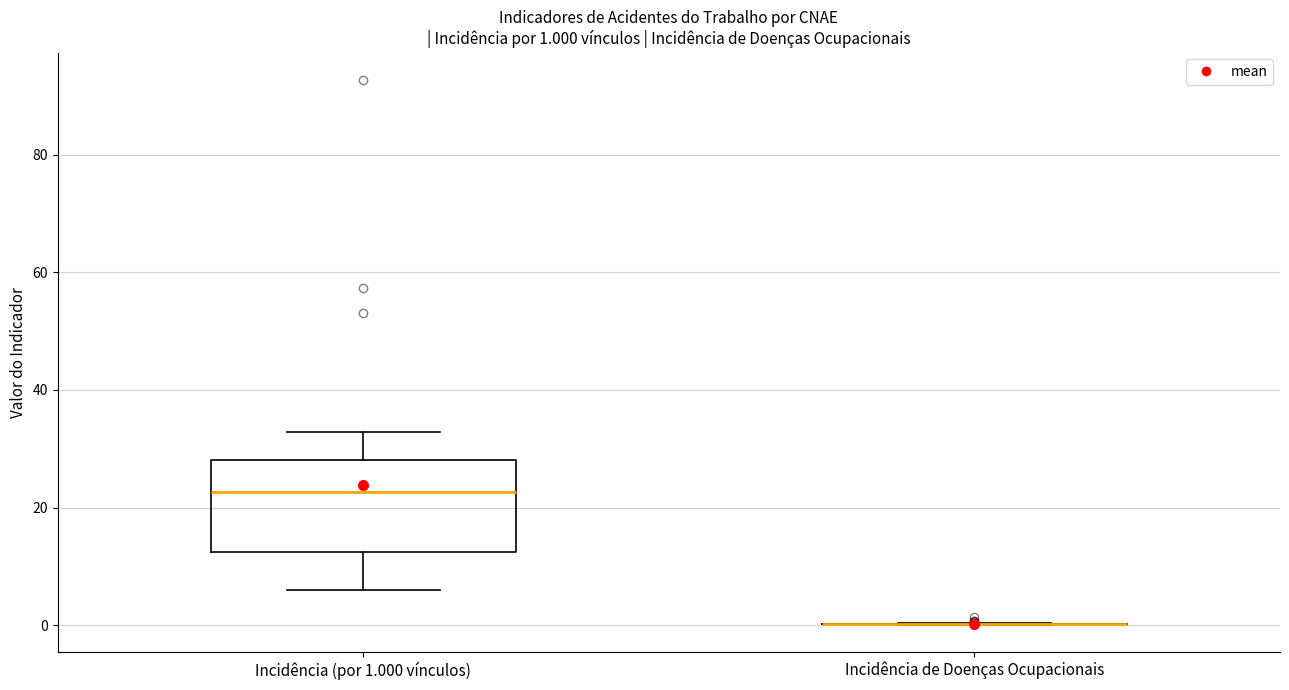

Which box is the tallest, from its lower edge to its upper edge?

Incidência (por 1.000 vínculos)